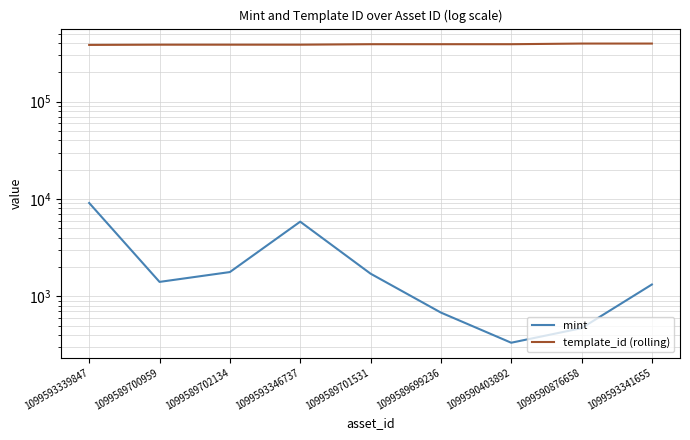

What is the greatest value displayed?

395573